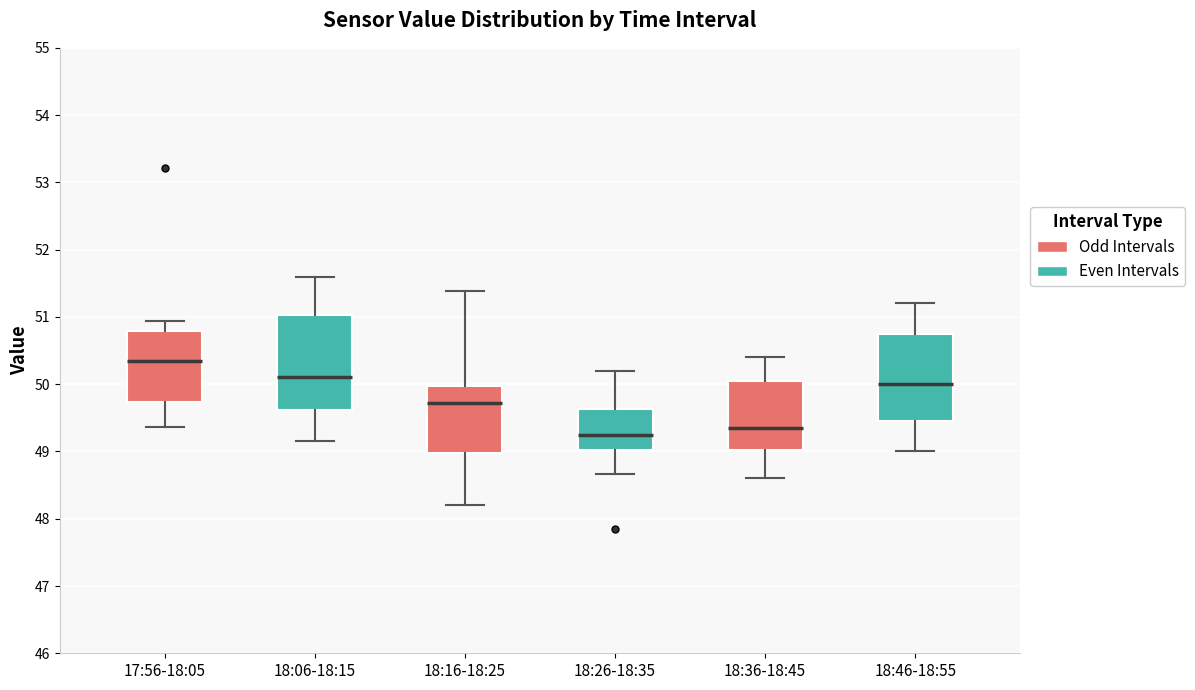

Which box's median line is the highest?

17:56-18:05